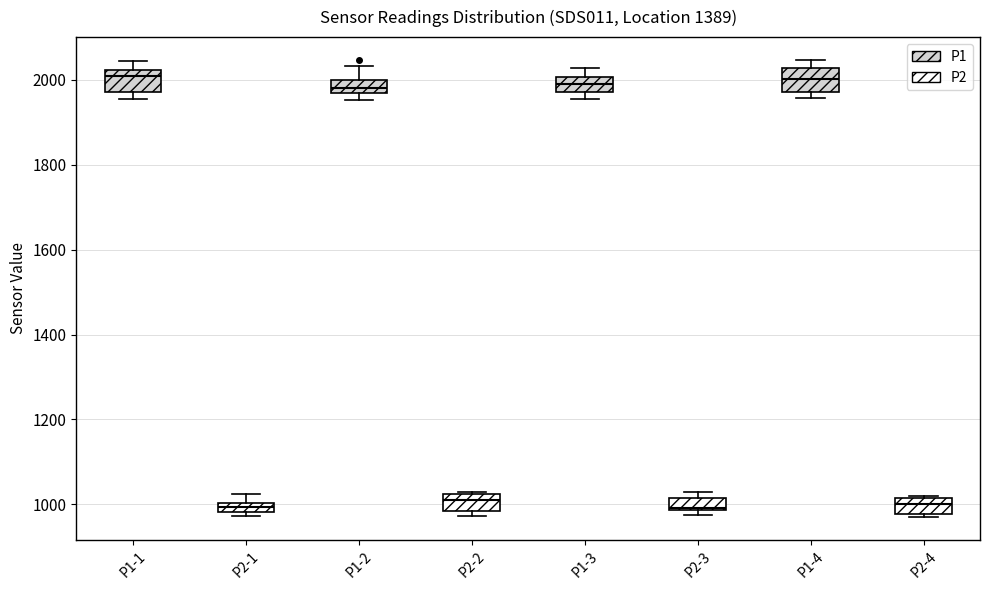

Where does the median line of the box for P2-4 sit on the y-axis? The values are not printed on the chart, so give them approximately, as read against the axis.

1000